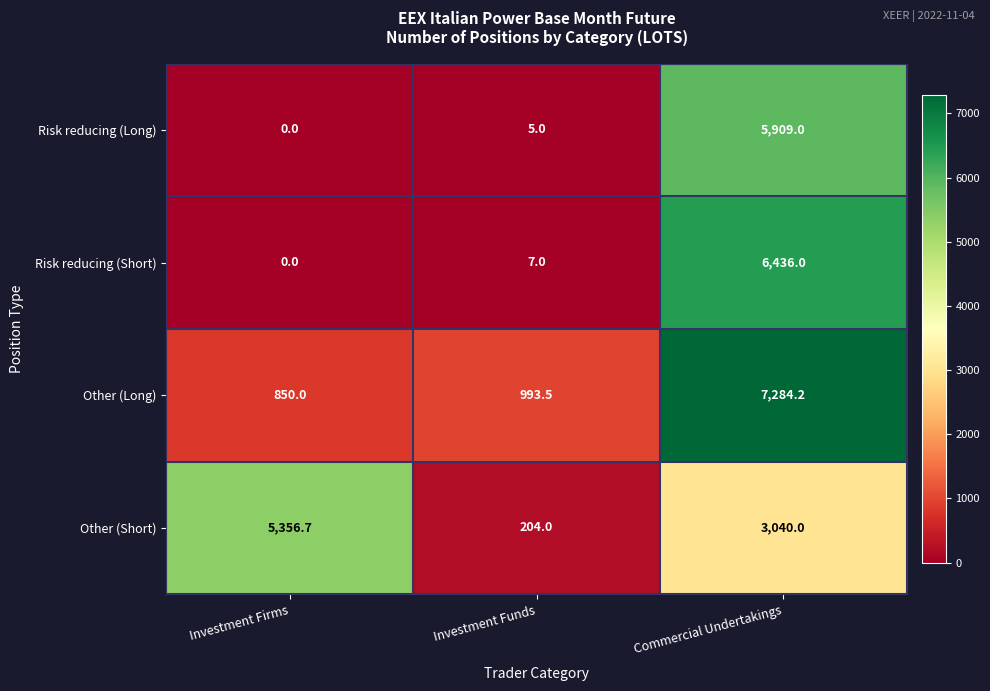

Reading right to left, transcribe all the data shown in this chart.

Risk reducing (Long): 5909.0	5.0	0.0
Risk reducing (Short): 6436.0	7.0	0.0
Other (Long): 7284.2	993.5	850.0
Other (Short): 3040.0	204.0	5356.7